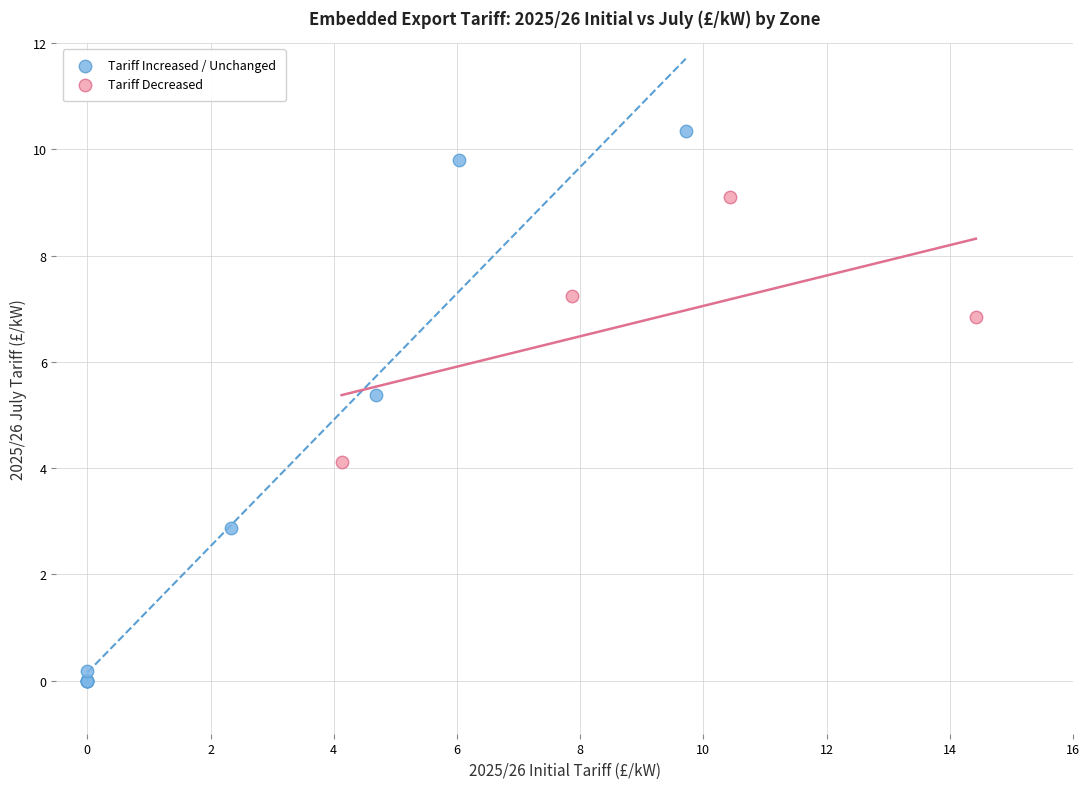

Which series reaches the maximum Y coordinate?

Tariff Increased / Unchanged